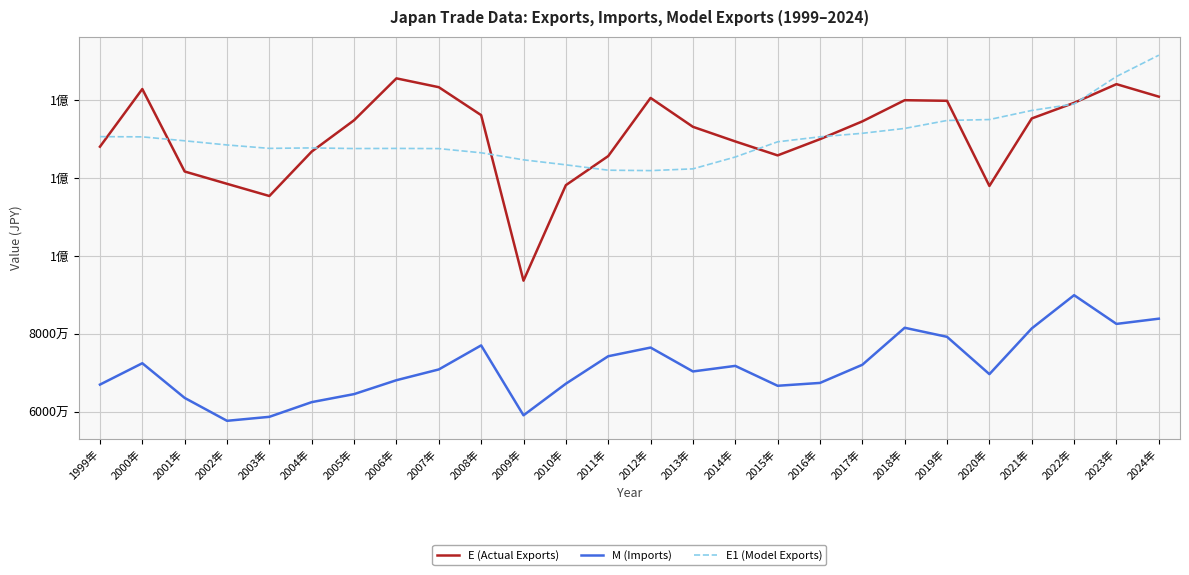

Is it true that E1 (Model Exports) equals 221951873.3 at 2019年?

False